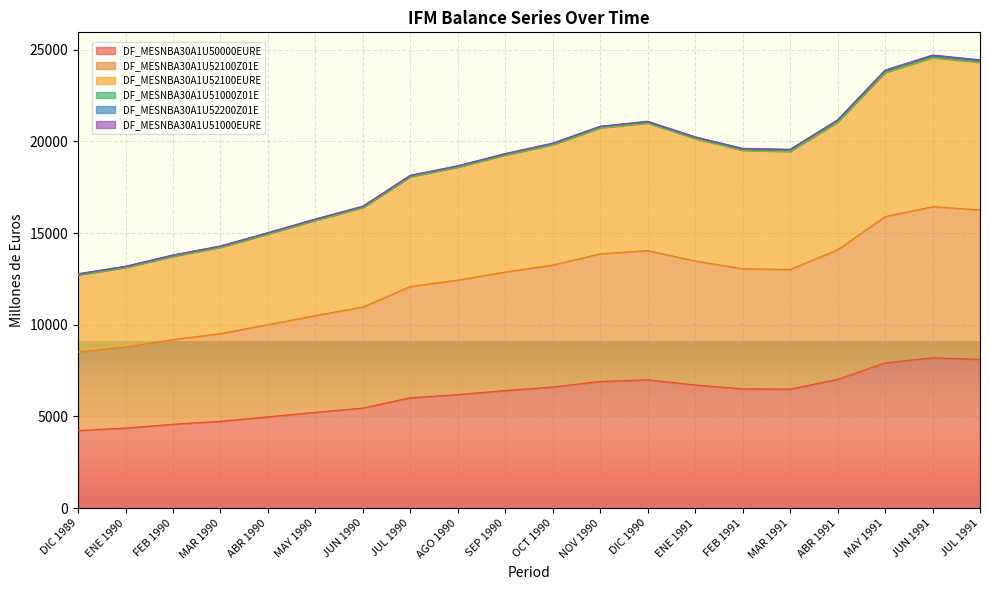

True or false: DF_MESNBA30A1U50000EURE has a value of 4981 at ABR 1990.

True